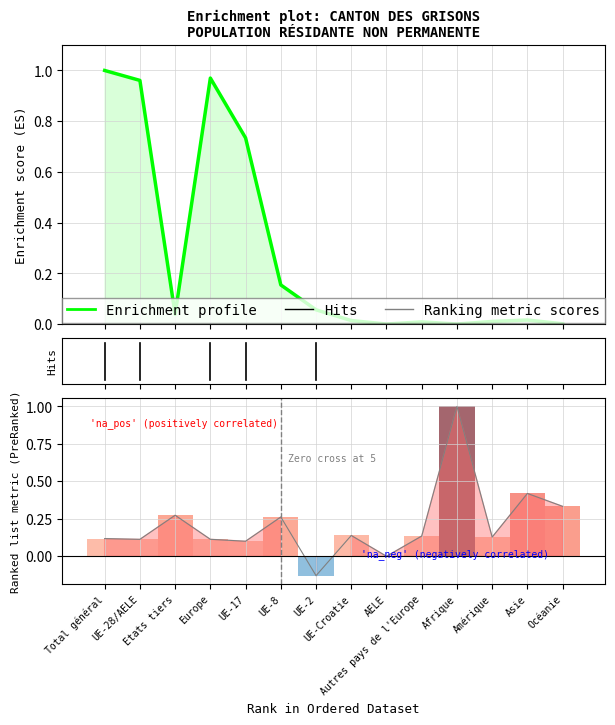

Where is the first local minimum for Enrichment profile?

Etats tiers